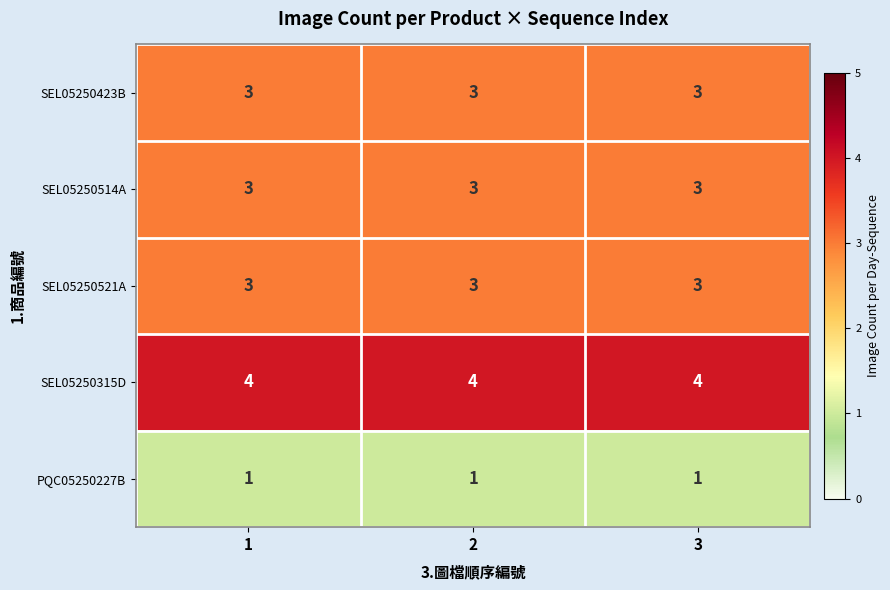

What is the minimum value for SEL05250514A?

3